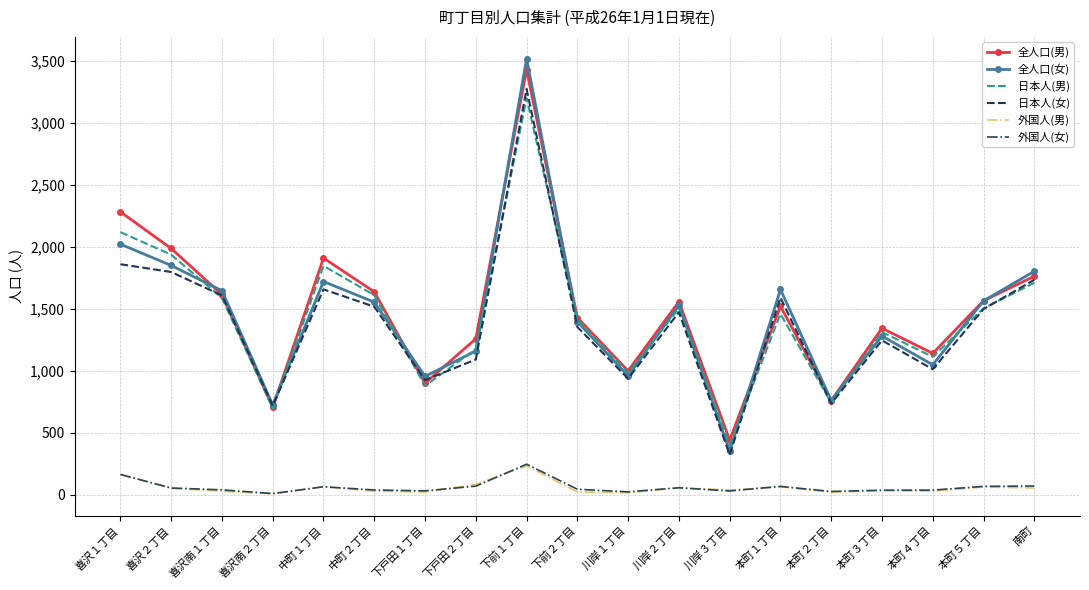

Which series changed the most between 喜沢南１丁目 and 川岸３丁目?

全人口(女)